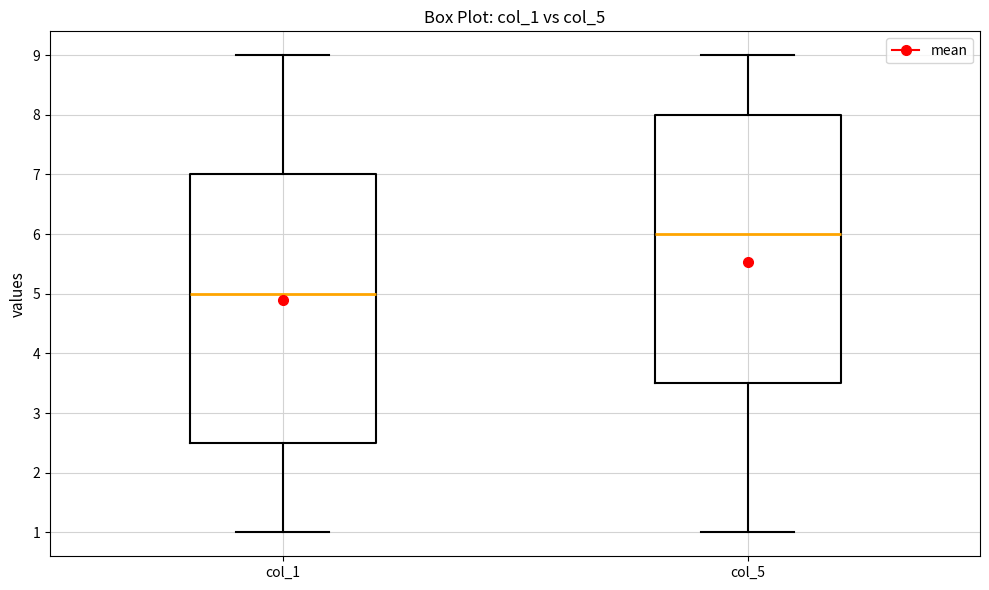

Which box's median line is the lowest?

col_1